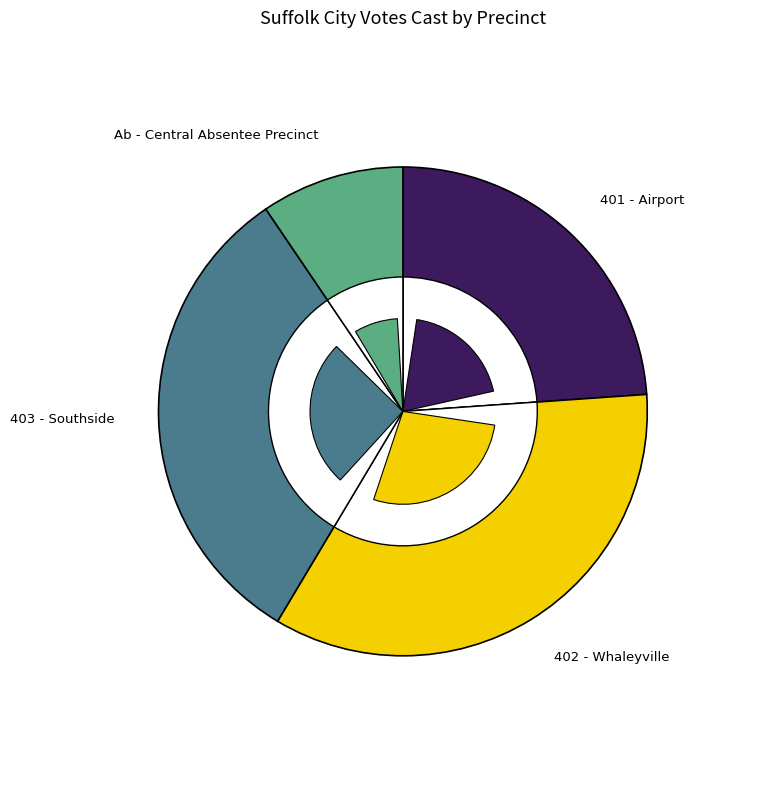

Rank the categories by value from highest to lowest.

402 - Whaleyville, 403 - Southside, 401 - Airport, Ab - Central Absentee Precinct